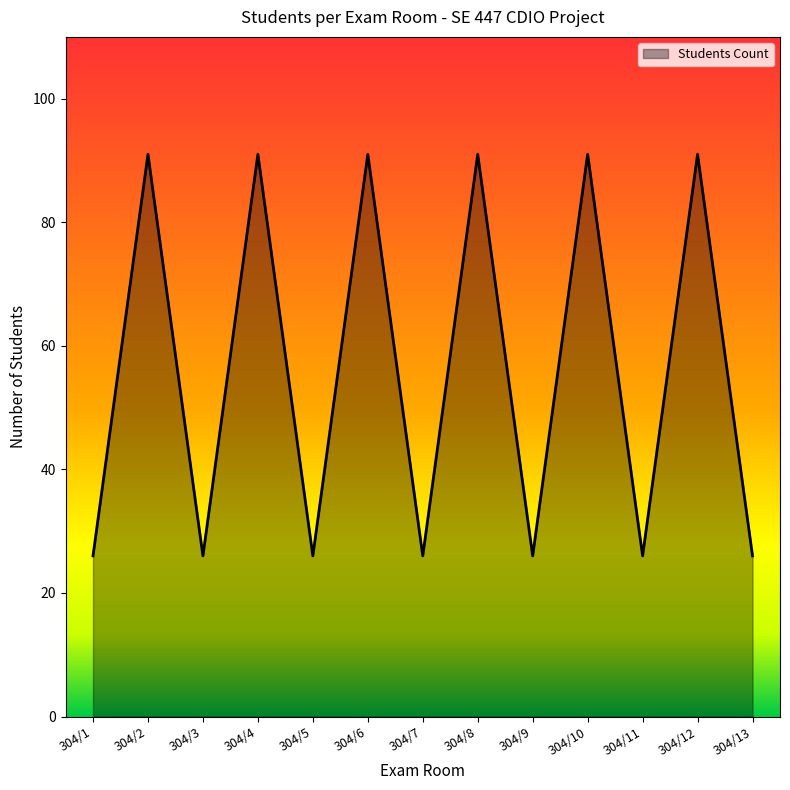

How many distinct data groups are displayed?

1